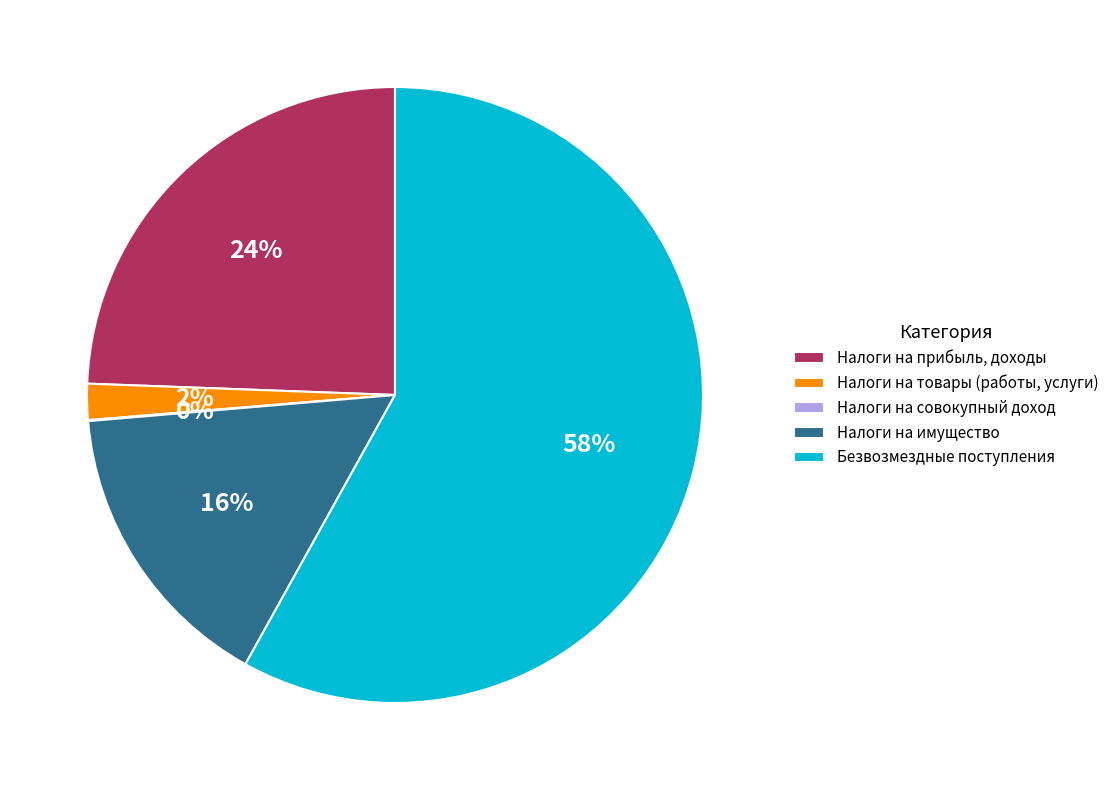

Is it true that Налоги на прибыль, доходы is 35% of the pie?

False